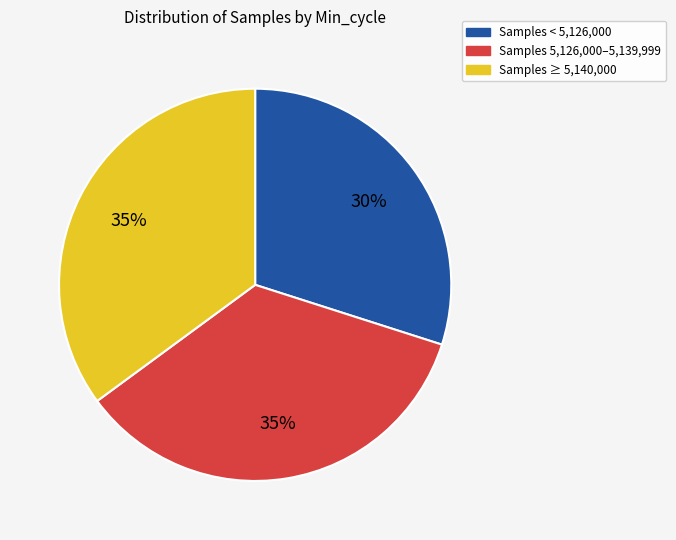

The Samples ≥ 5,140,000 slice represents 45% of the pie. True or false?

False